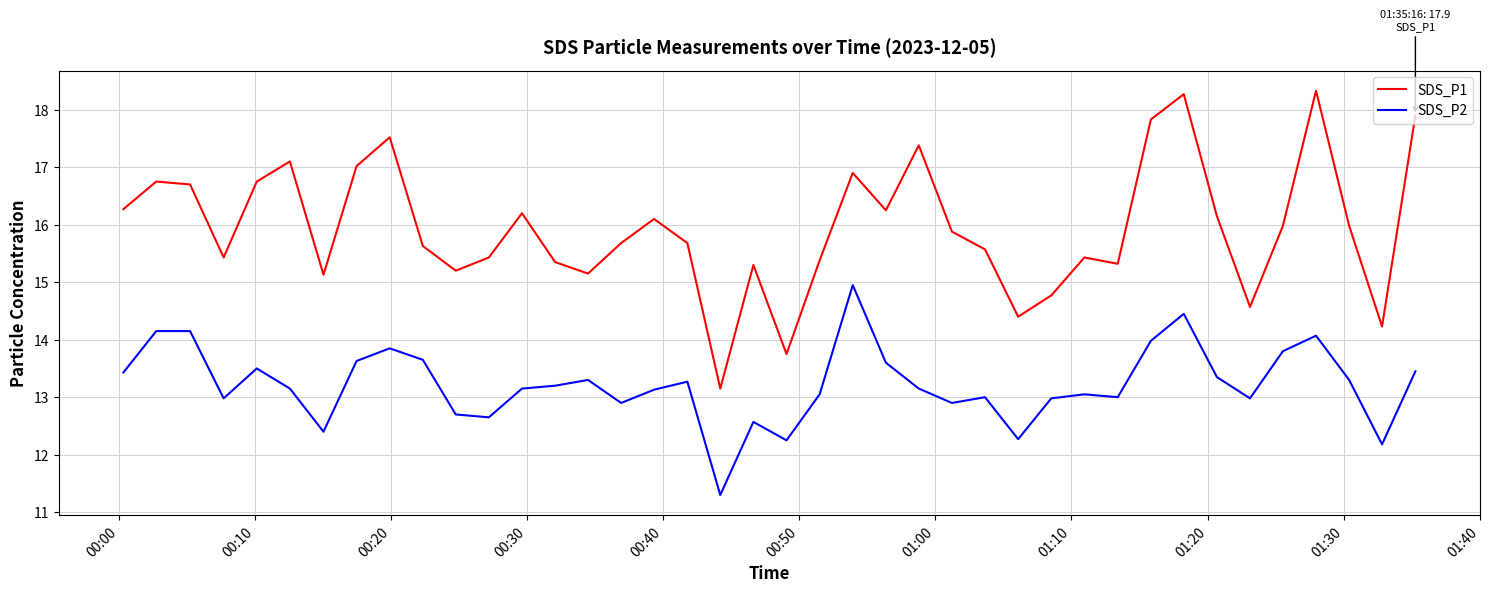

Rank the series by their average value, from lowest to highest.

SDS_P2, SDS_P1